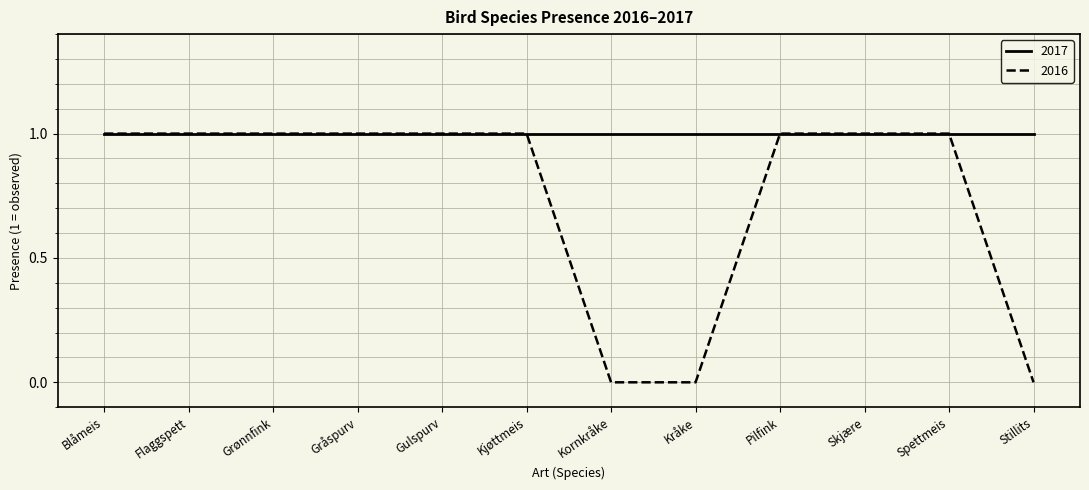

Which series has the largest range (max minus min)?

2016